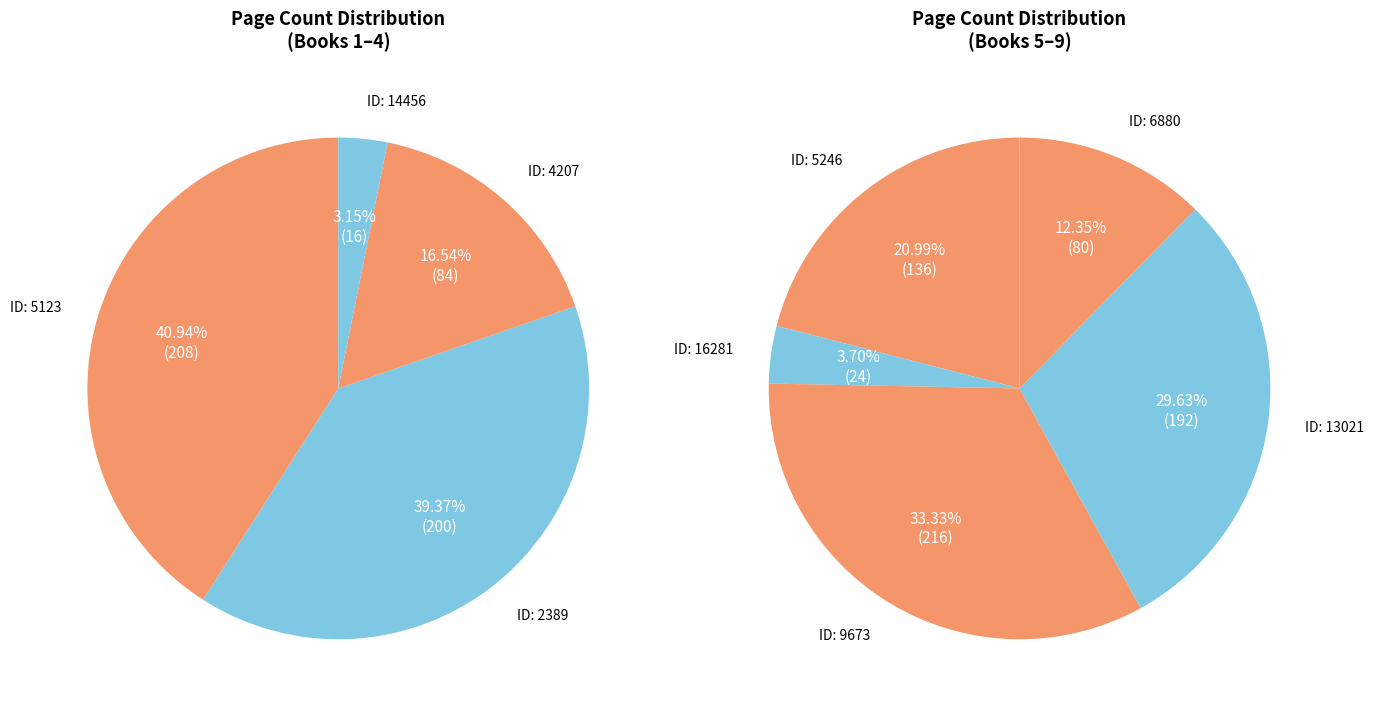

To the nearest percent, what is the combined percentage of 13021 and 4207?

24%